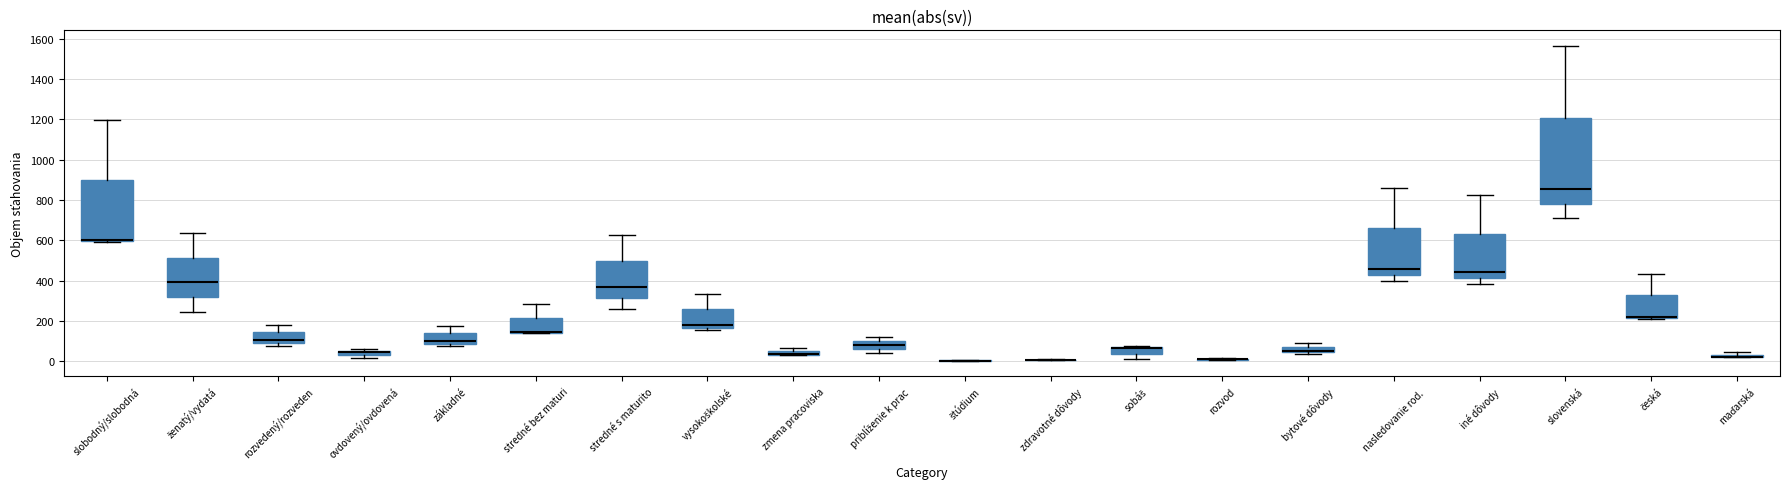

Where is the lower edge of the box for česká on the y-axis? The values are not printed on the chart, so give them approximately, as read against the axis.

220